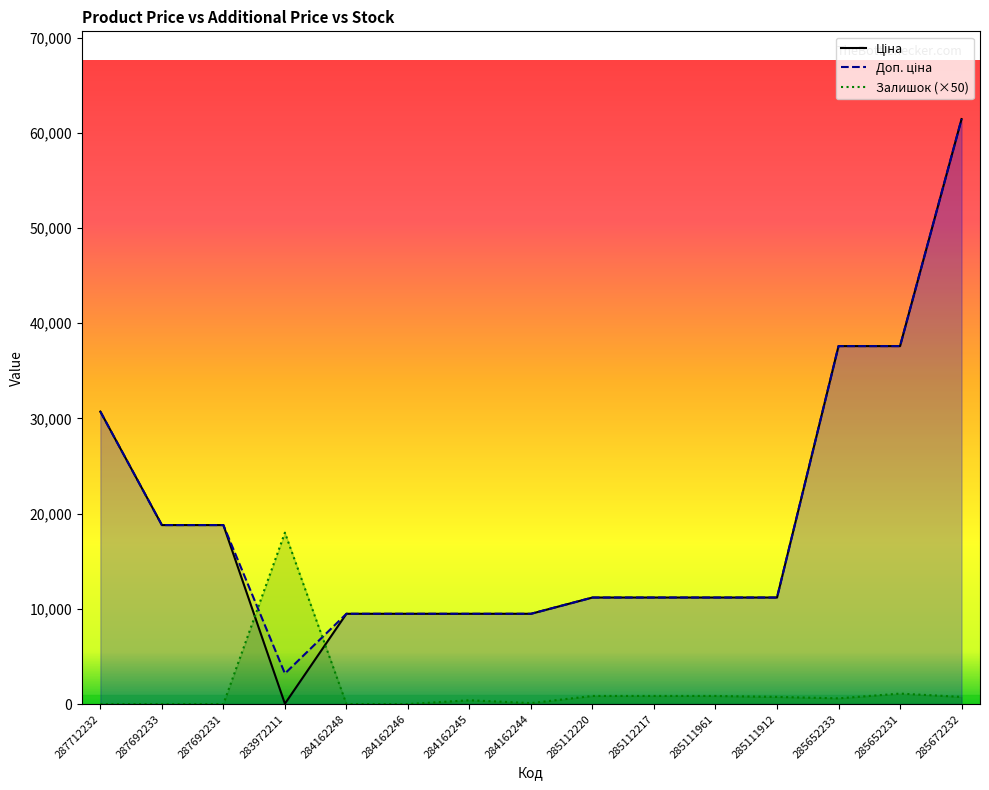

How many series are shown in this chart?

3